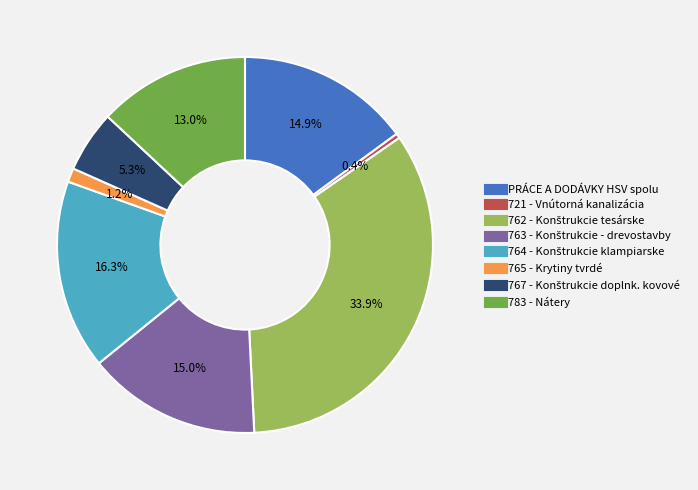

To the nearest percent, what is the combined percentage of 721 - Vnútorná kanalizácia and 783 - Nátery?

13%